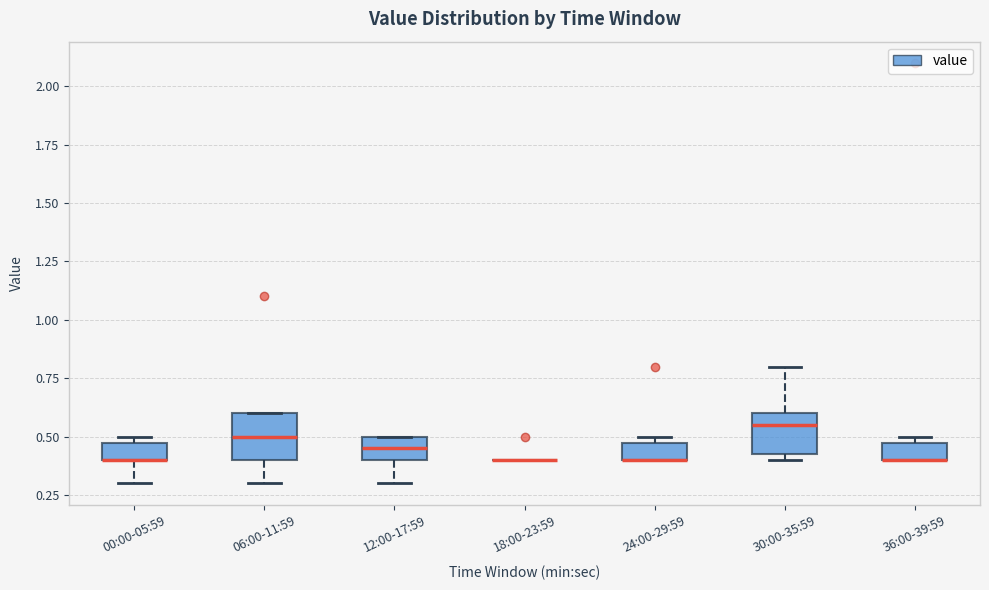

Where is the lower edge of the box for 24:00-29:59 on the y-axis? The values are not printed on the chart, so give them approximately, as read against the axis.

0.40